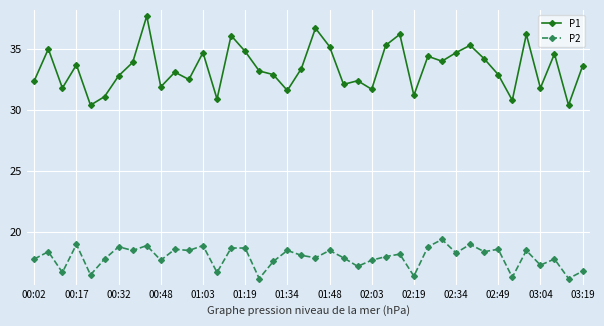

What are all the series names shown in the legend?

P1, P2